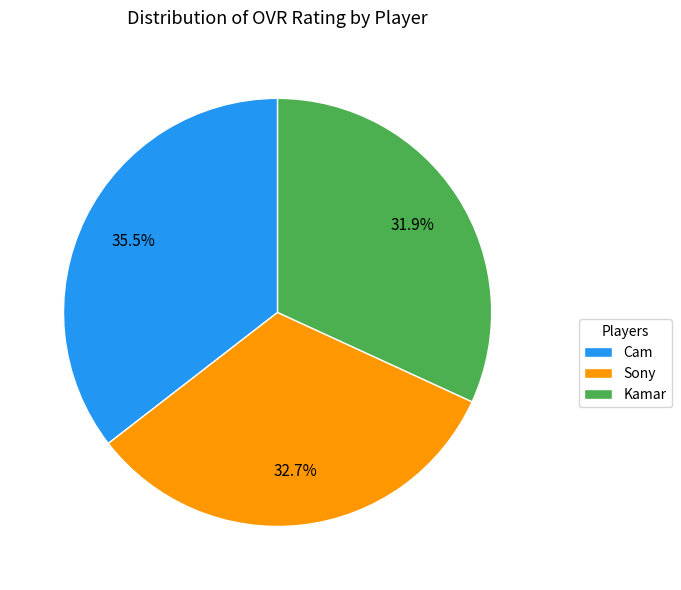

Between Cam and Kamar, which is larger?

Cam